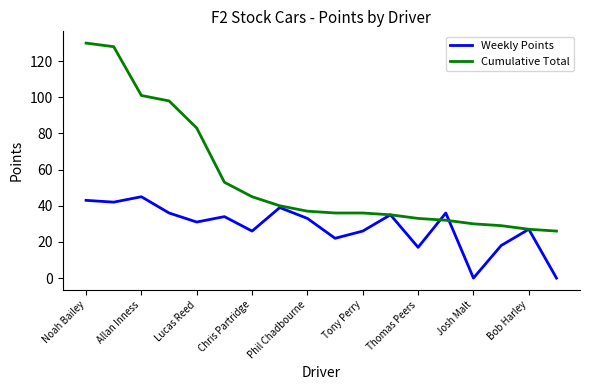

How many lines are shown in the chart?

2